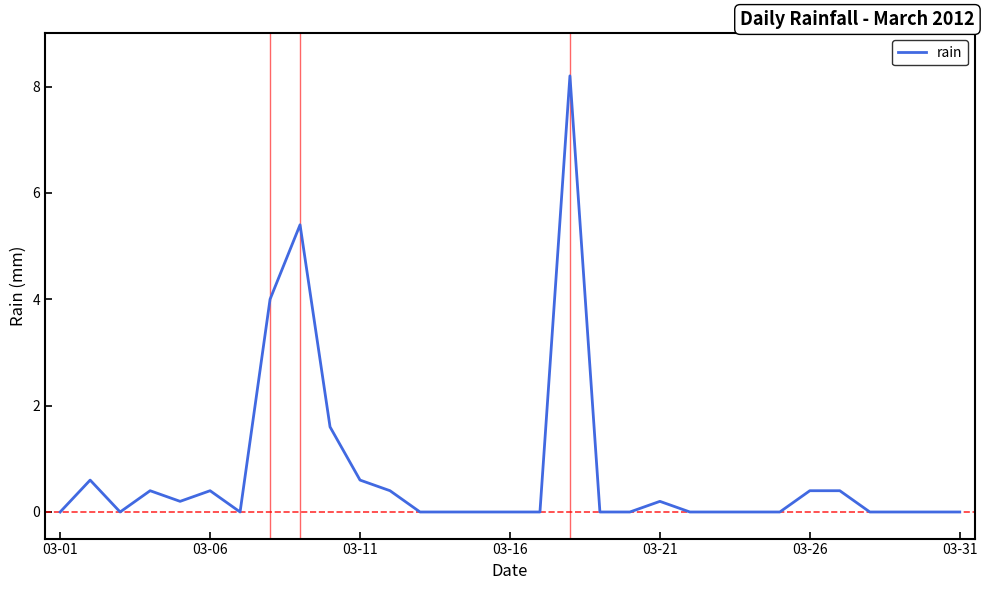

What is the difference between the maximum and minimum values?

8.2